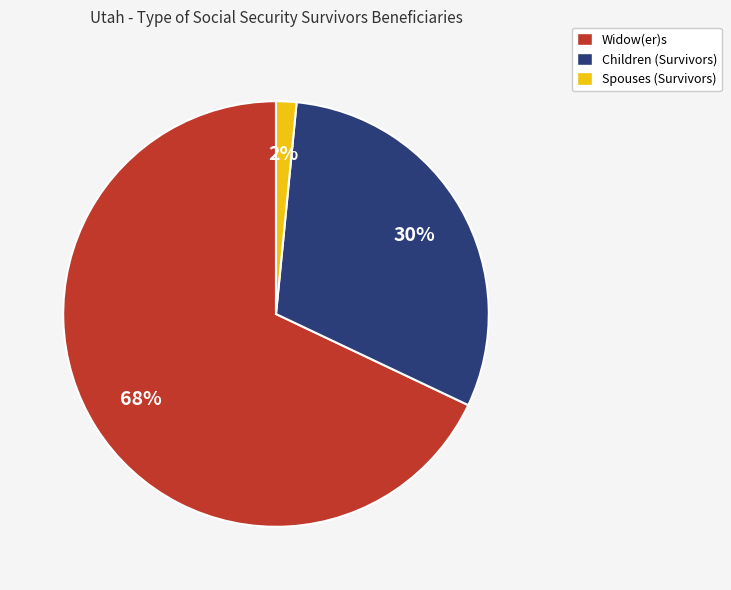

Which has a higher value, Children (Survivors) or Spouses (Survivors)?

Children (Survivors)